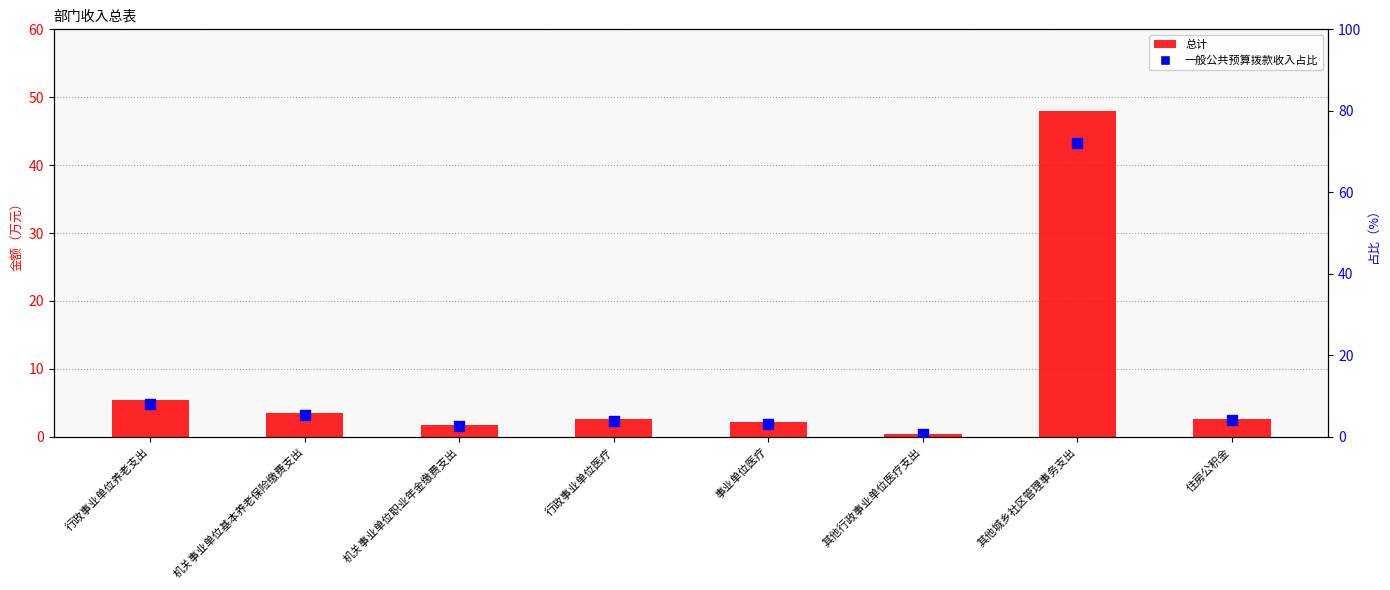

Which series has the largest Y range (max minus min)?

一般公共预算拨款收入占比